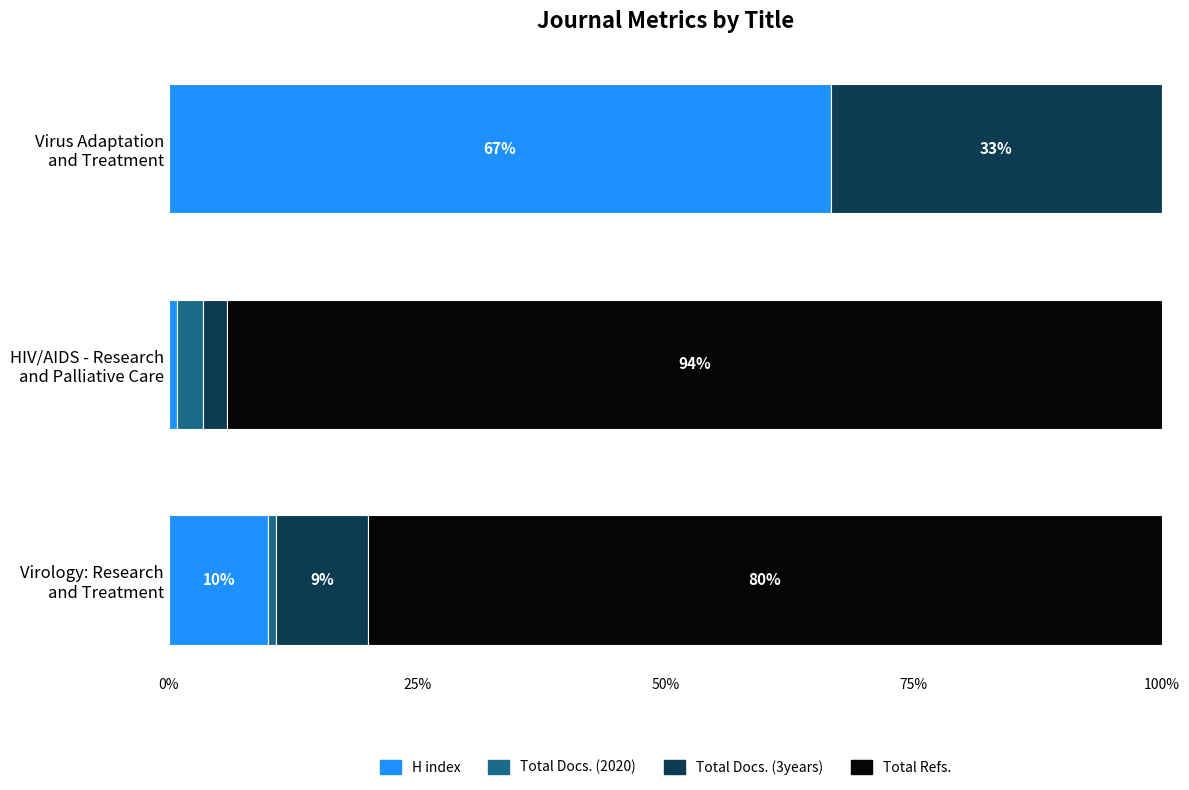

How many series are shown in this chart?

4